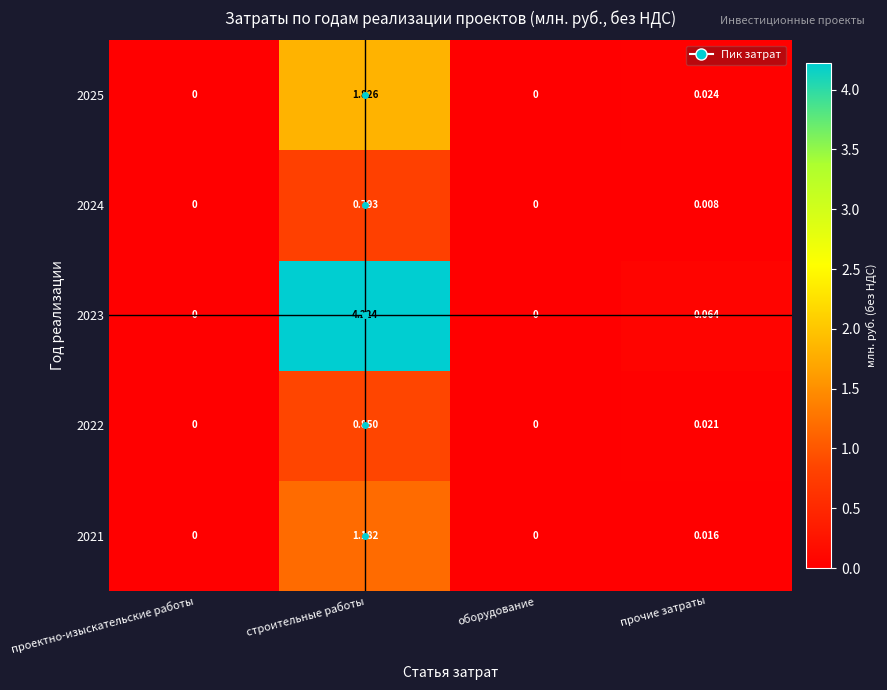

At which category does the chart reach its peak across all series?

строительные работы